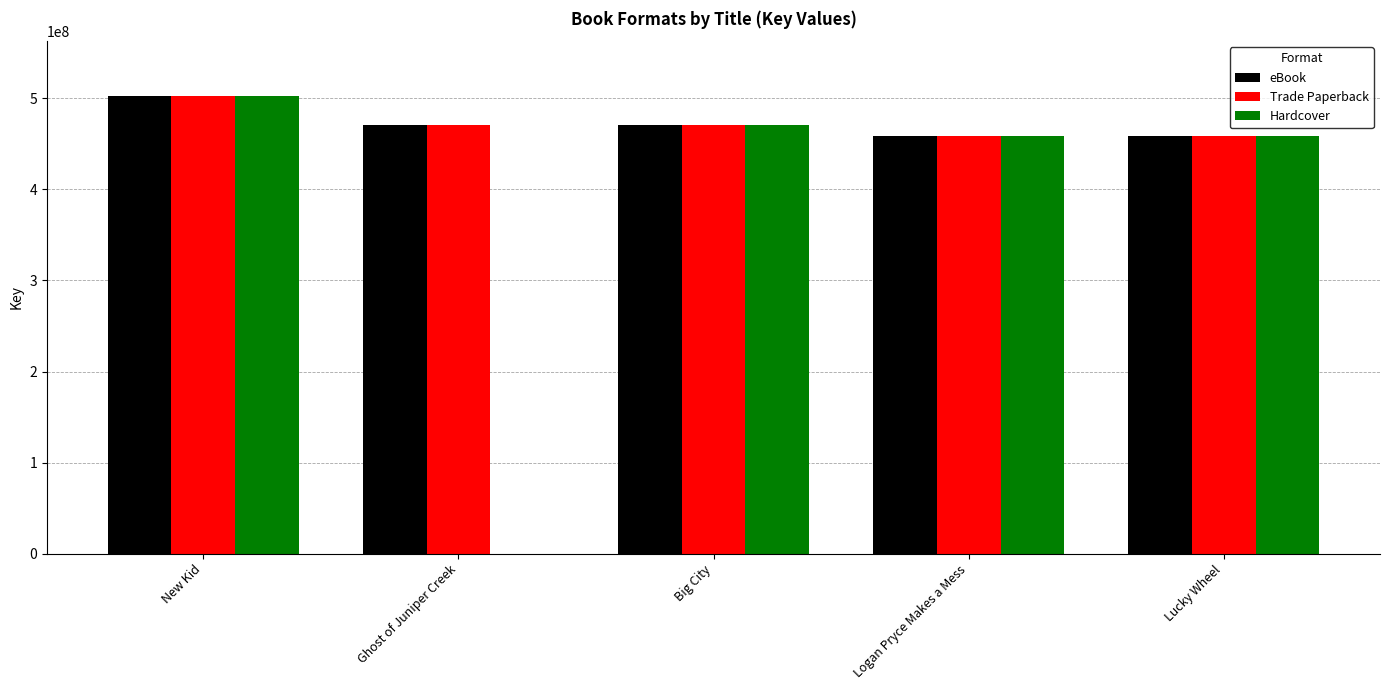

Which category has the highest value in the Trade Paperback series?

New Kid